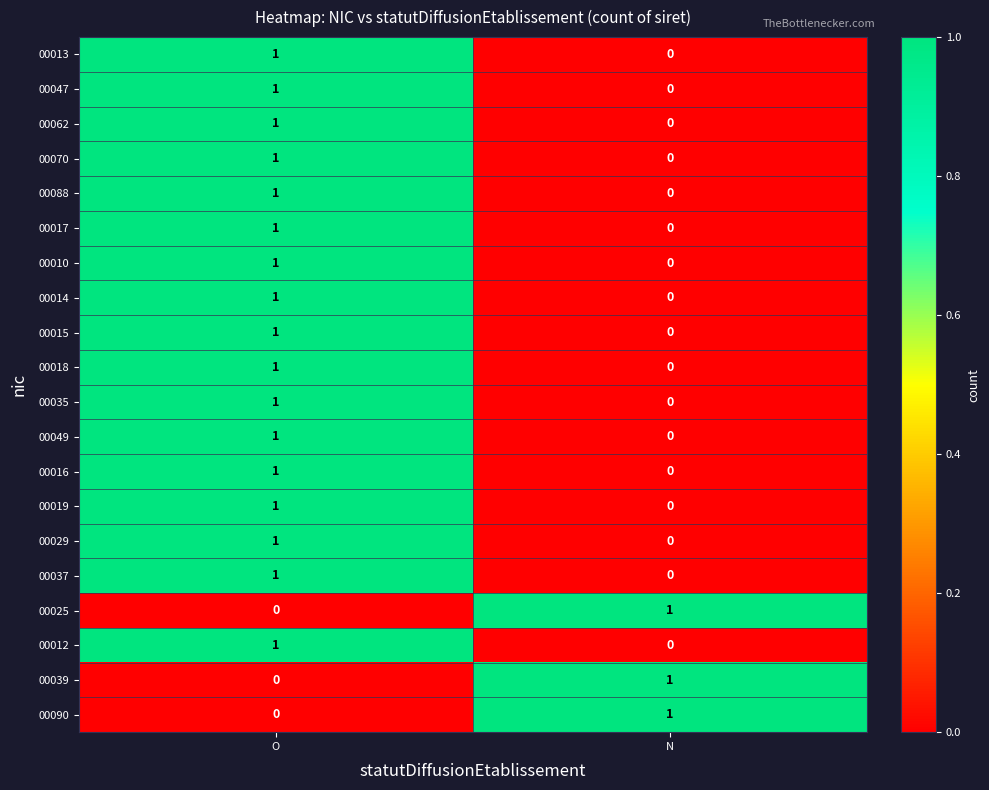

Rank the categories by 00037 value from lowest to highest.

N, O